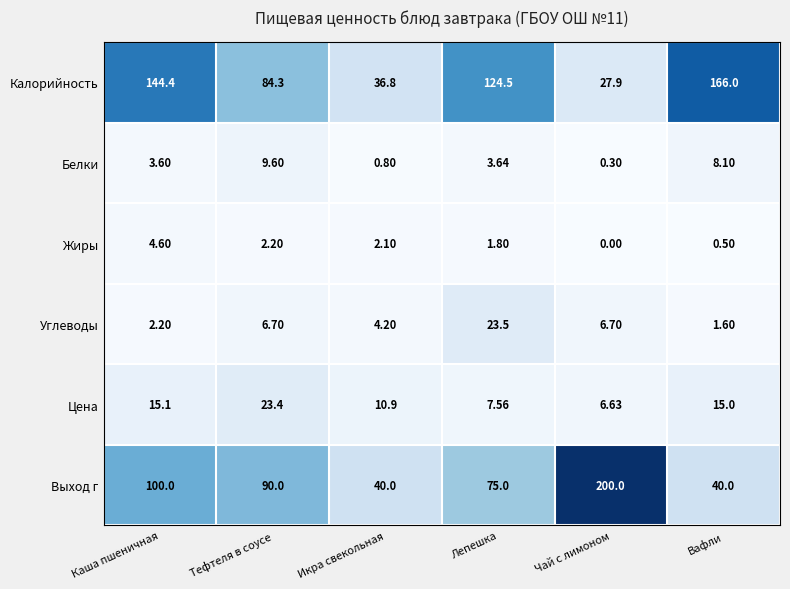

What is the maximum value shown in the chart?

200.0